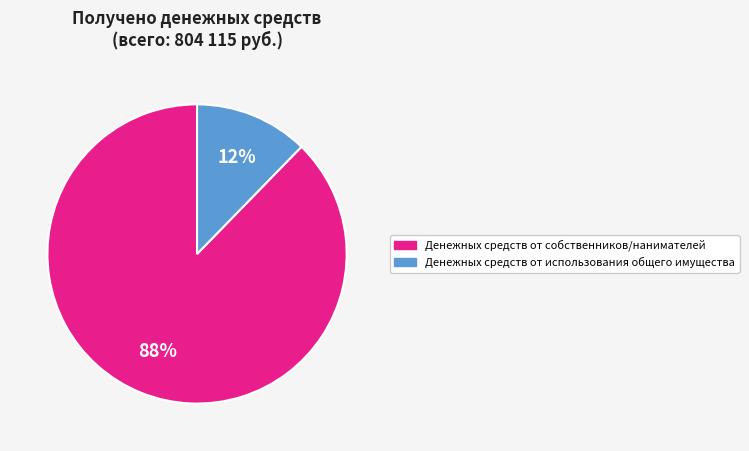

Does any single category account for the majority?

Yes